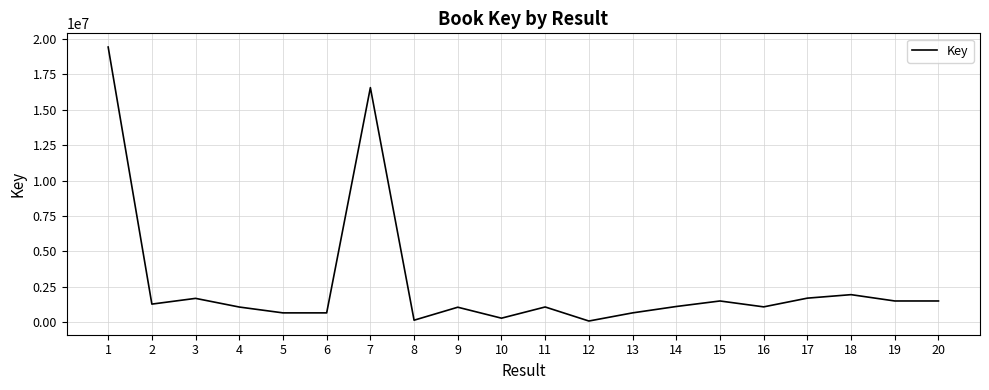

What is the change in value from 2 to 7?

+15291985